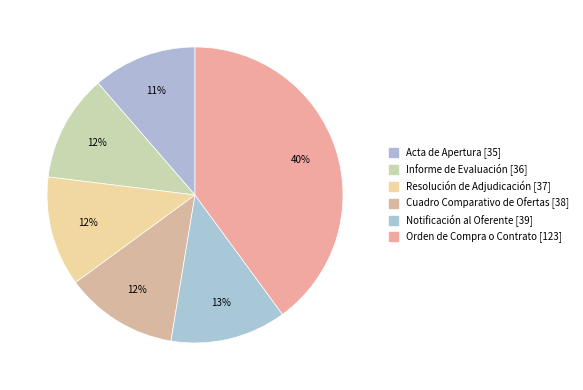

What is the ratio of the value at Resolución de Adjudicación [37] to the value at Informe de Evaluación [36]?

1.0